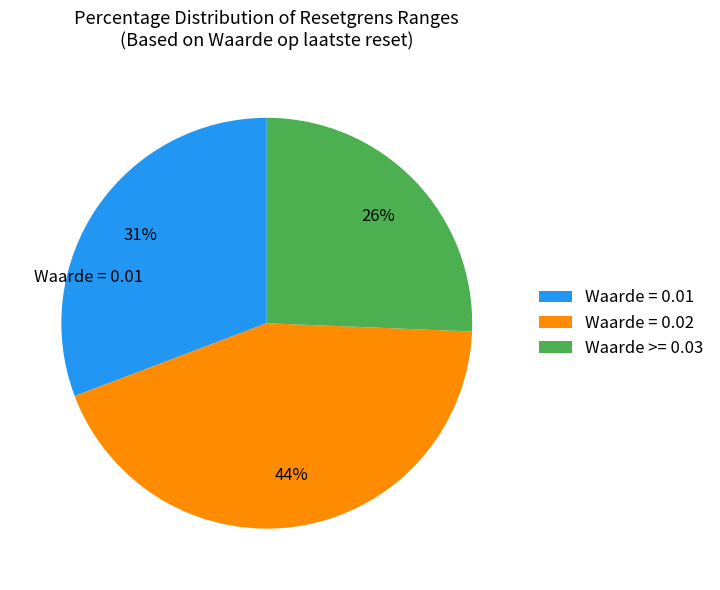

Combined, do Waarde = 0.01 and Waarde = 0.02 account for over 50%?

Yes